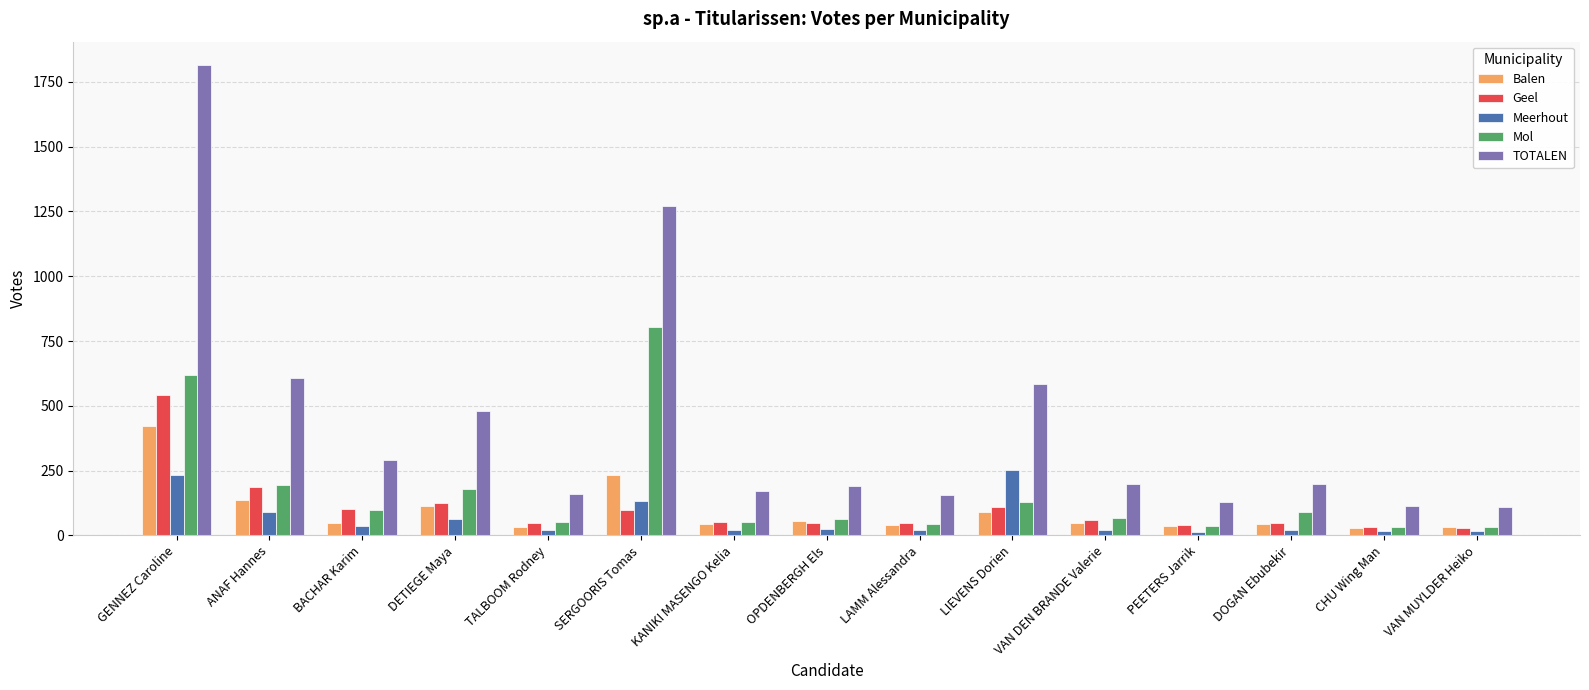

Is it true that Meerhout equals 17 at VAN MUYLDER Heiko?

True